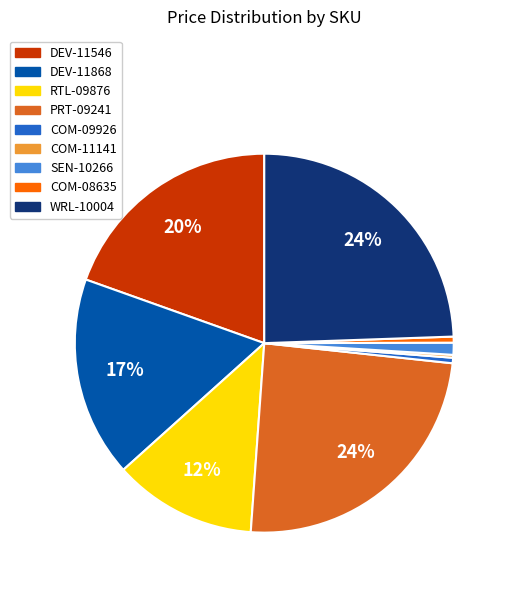

True or false: WRL-10004 accounts for 24% of the total.

True